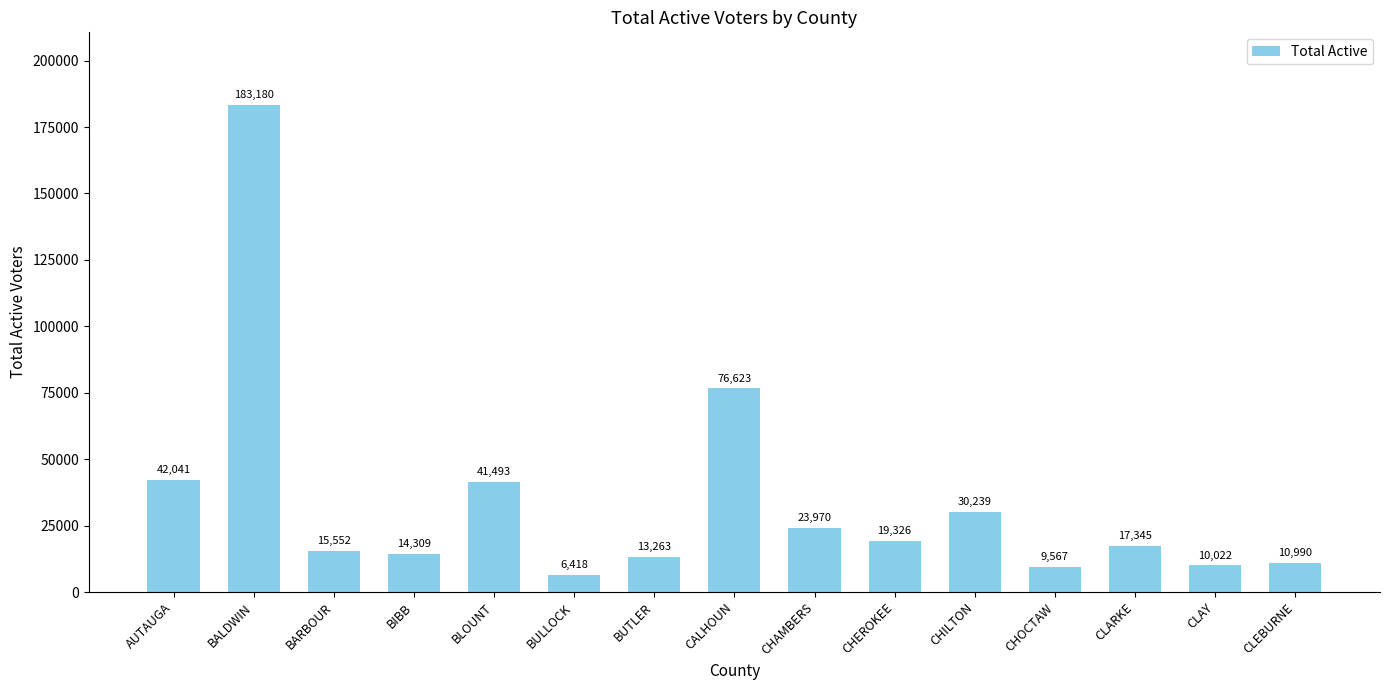

The value at BIBB is 14309. True or false?

True